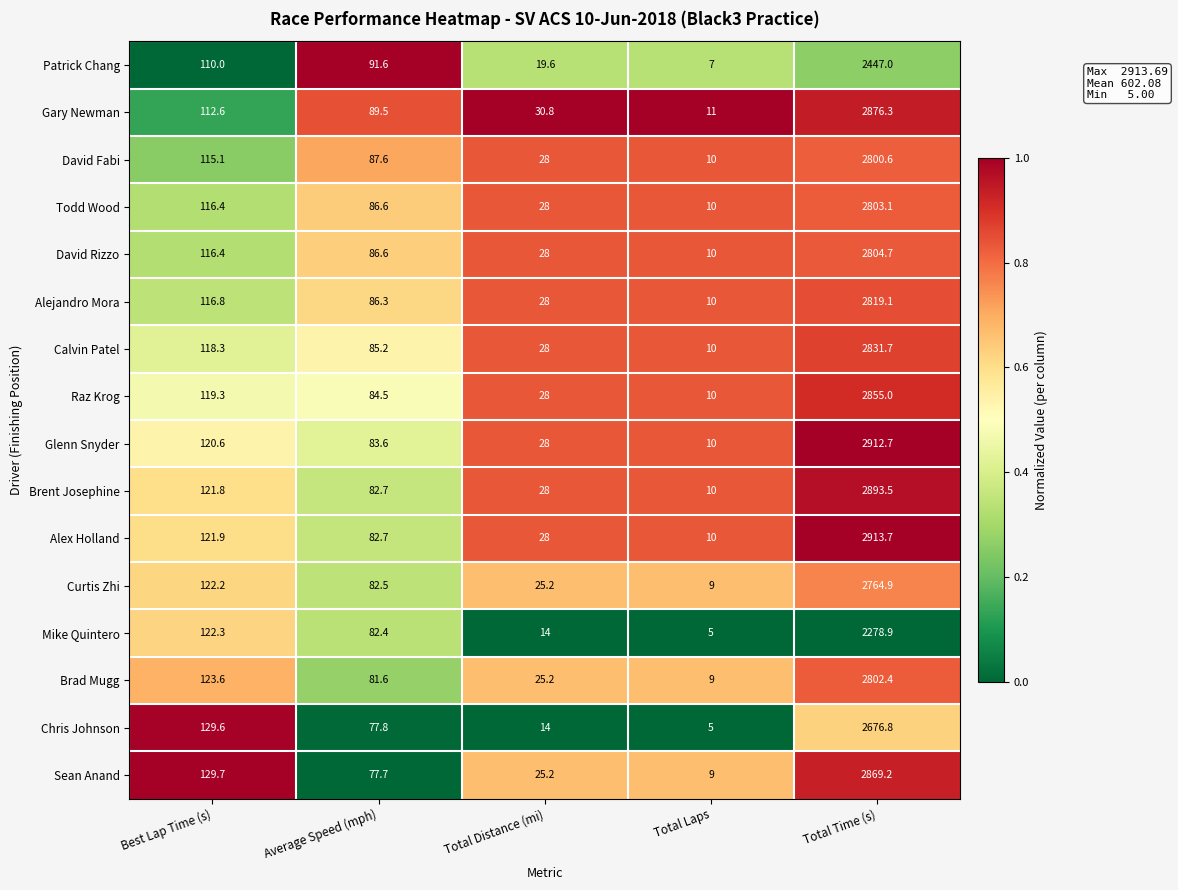

Which series has the largest range (max minus min)?

Alex Holland